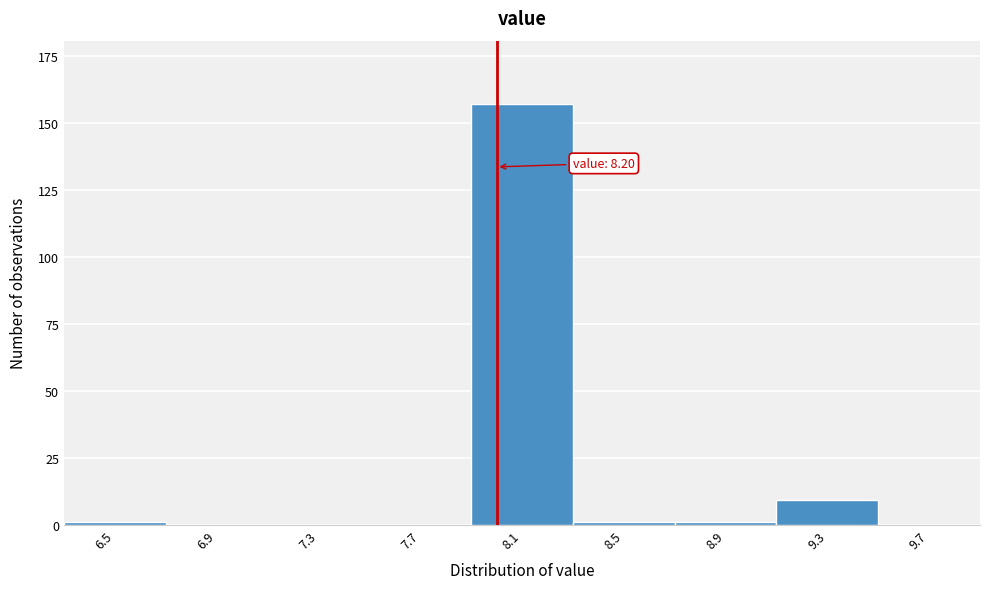

Reading left to right, extract all data points from this chart.

6.5=1	6.9=0	7.3=0	7.7=0	8.1=157	8.5=1	8.9=1	9.3=9	9.7=0